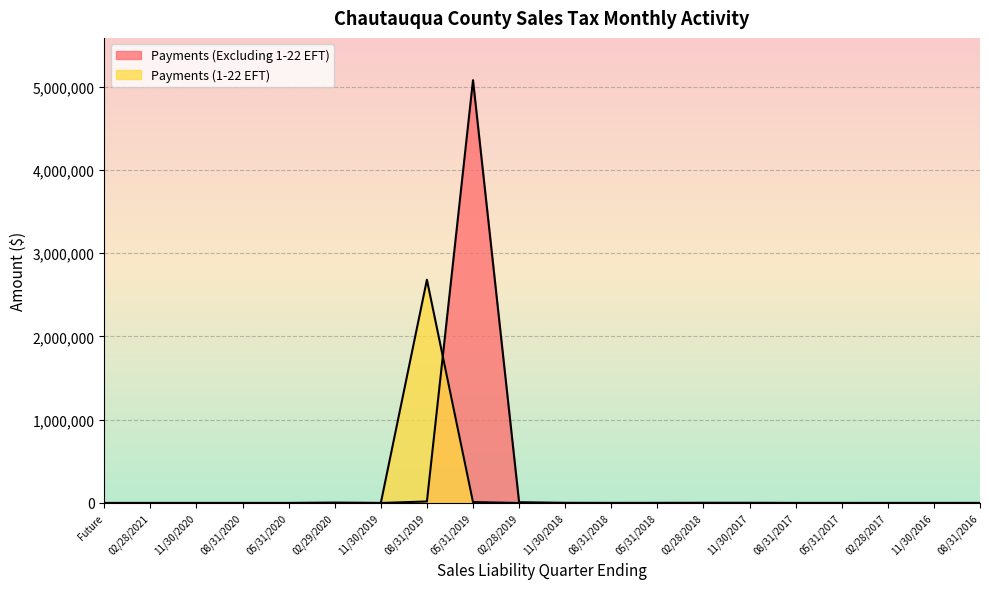

Which series has the widest spread of values?

Payments (Excluding 1-22 EFT)